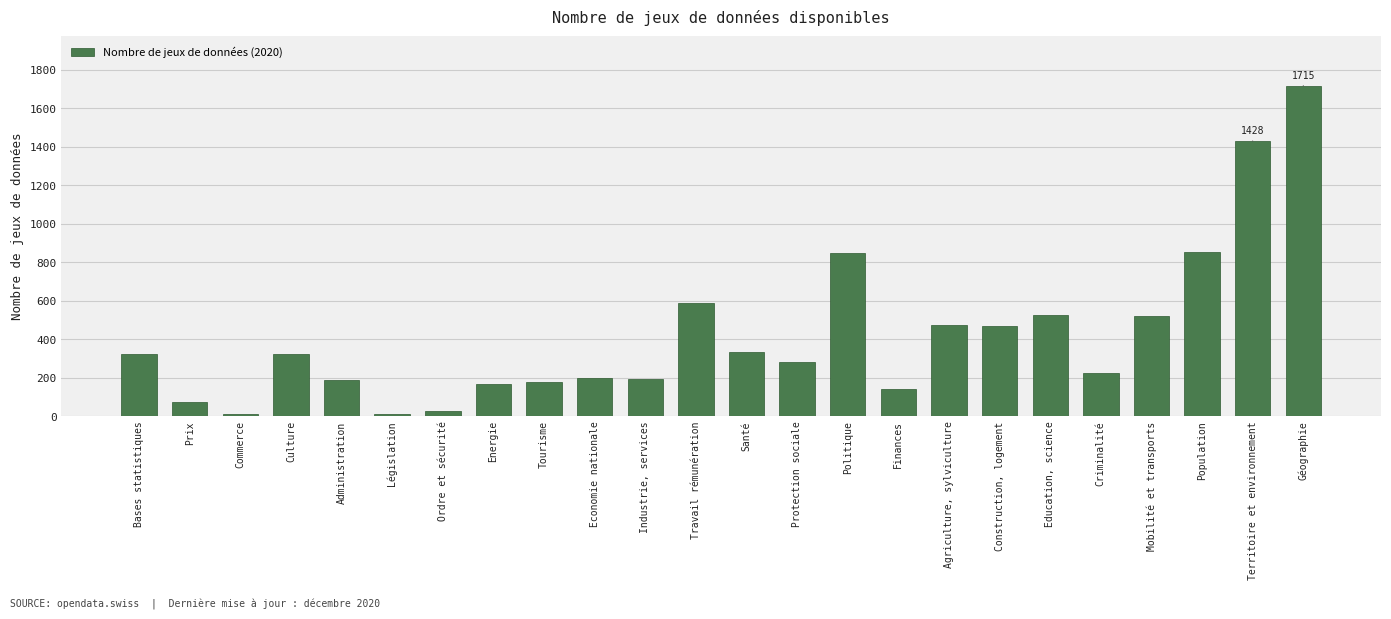

What value does the data have at Bases statistiques?

320